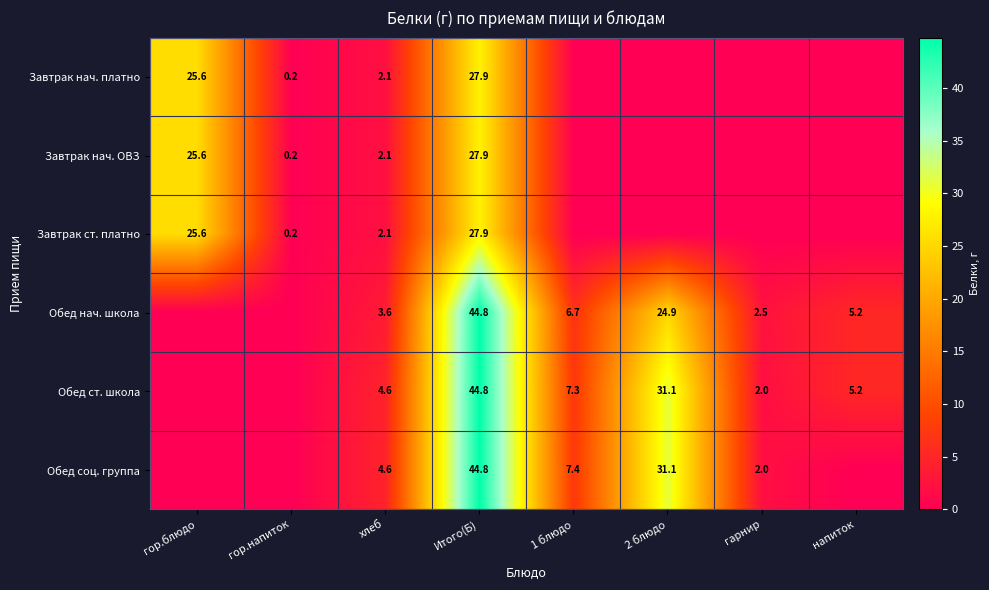

Is the value of Обед нач. школа at Итого(Б) greater than the value of Обед ст. школа at гарнир?

Yes